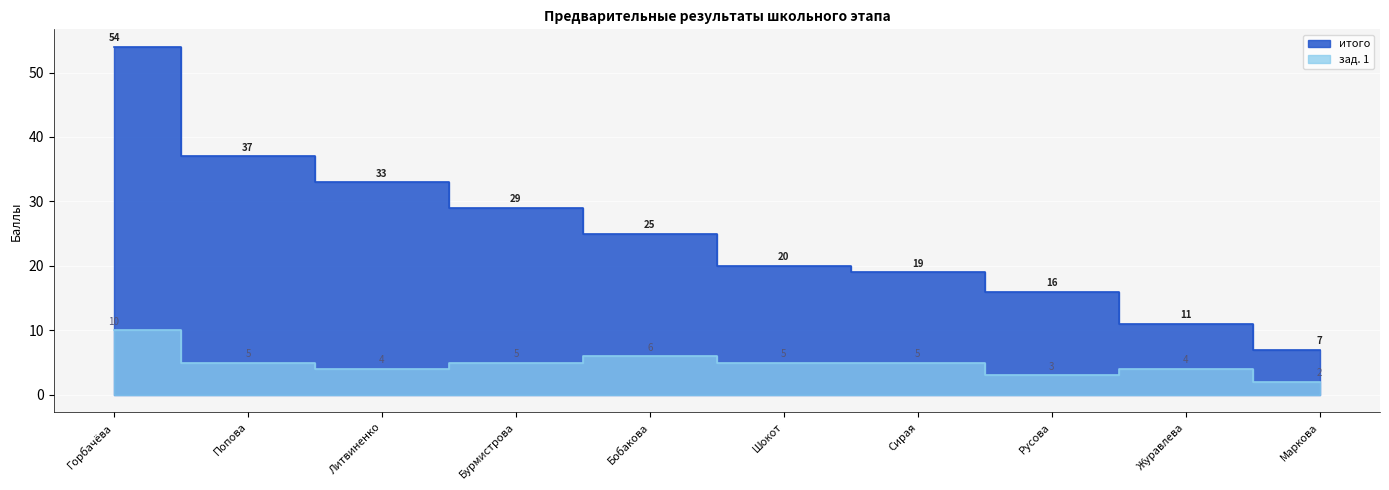

True or false: итого and зад. 1 intersect in this chart.

False